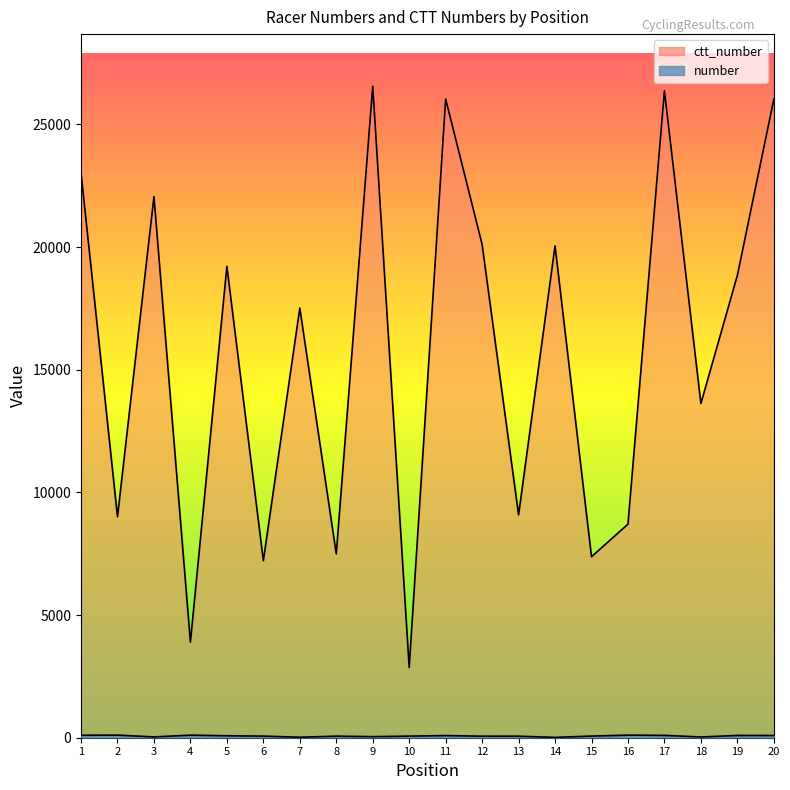

Which category has the highest value in the ctt_number series?

9